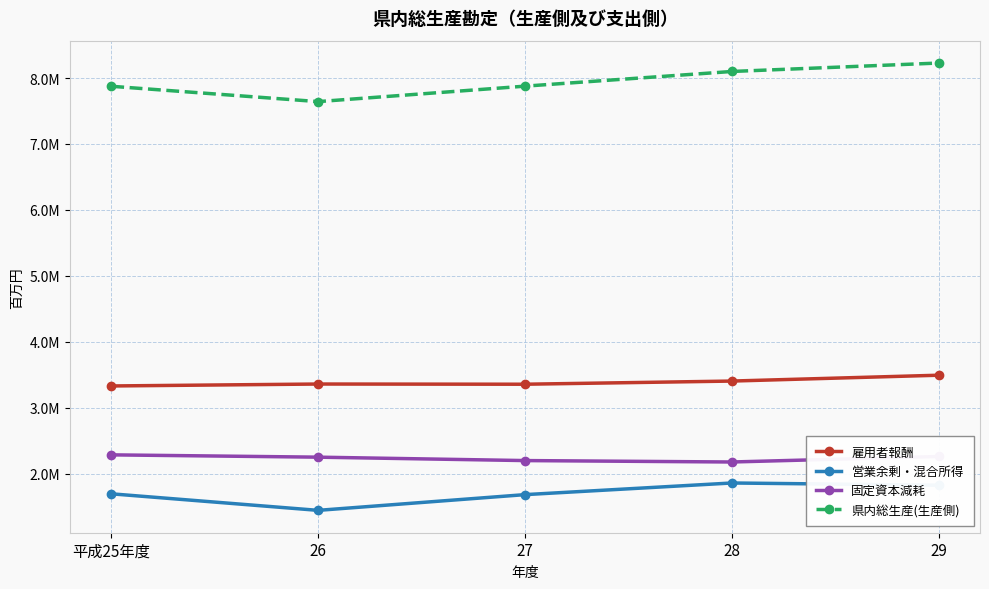

What are all the series names shown in the legend?

雇用者報酬, 営業余剰・混合所得, 固定資本減耗, 県内総生産(生産側)